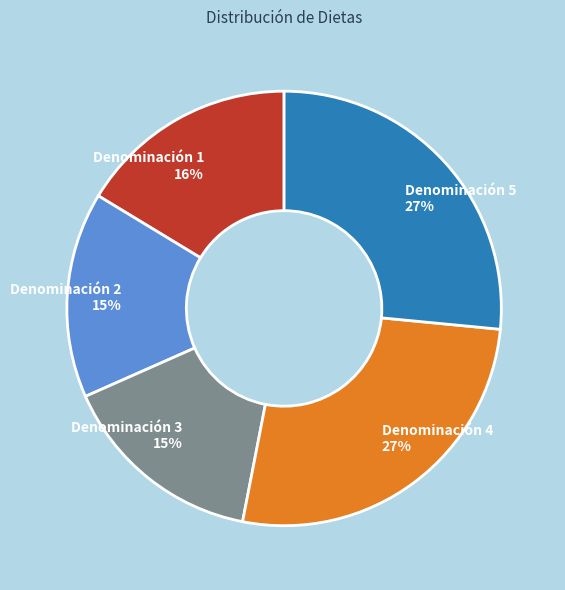

Is it true that Denominación 5 is 27% of the pie?

True